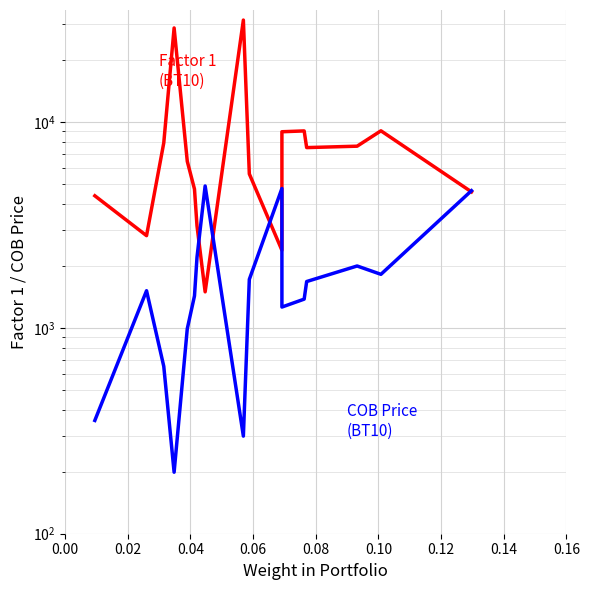

What is the difference between the second highest and second lowest values in the Factor 1
(BT10) series?

26246